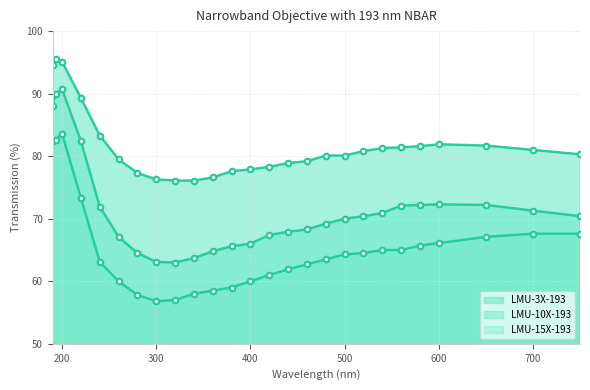

Between 190 and 200, which series saw the biggest shift?

LMU-10X-193